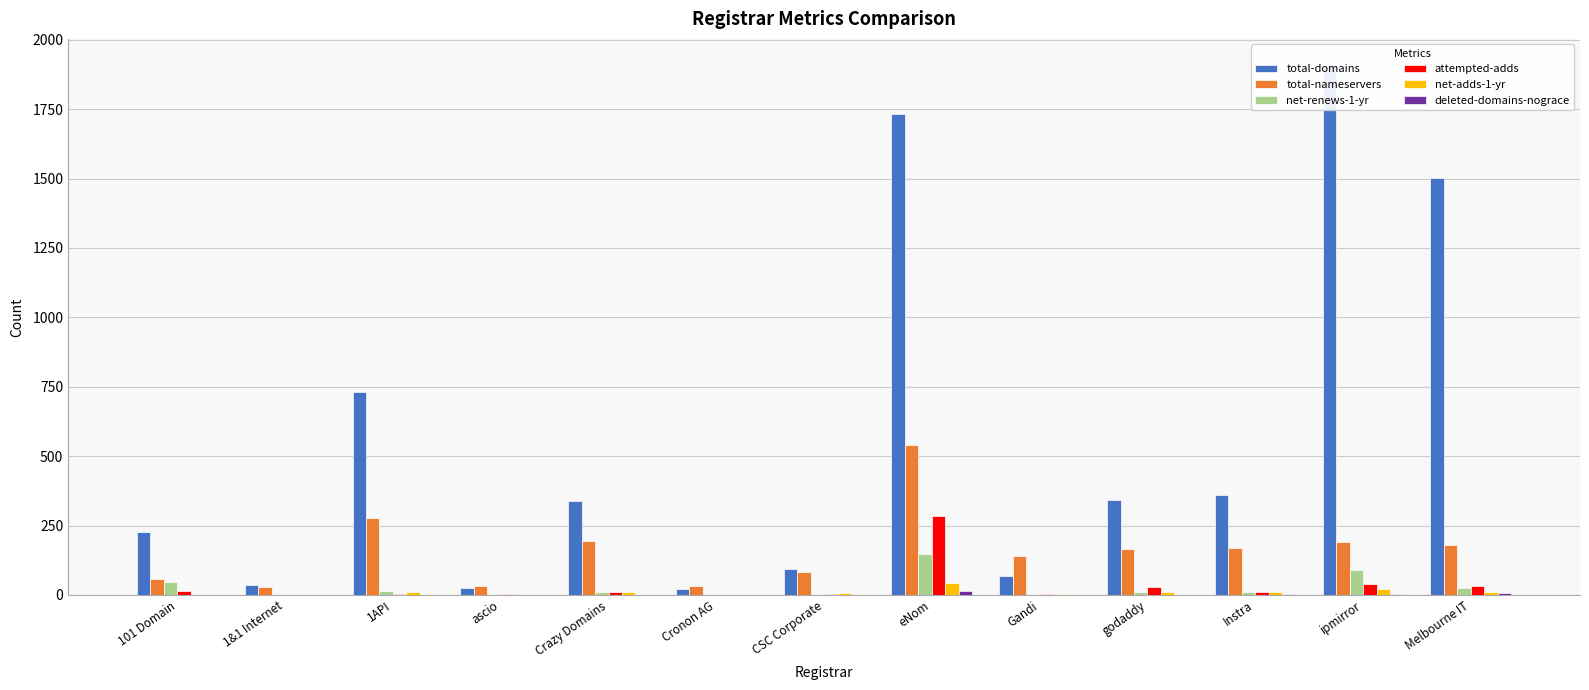

List the series in order of their peak value, lowest first.

deleted-domains-nograce, net-adds-1-yr, net-renews-1-yr, attempted-adds, total-nameservers, total-domains